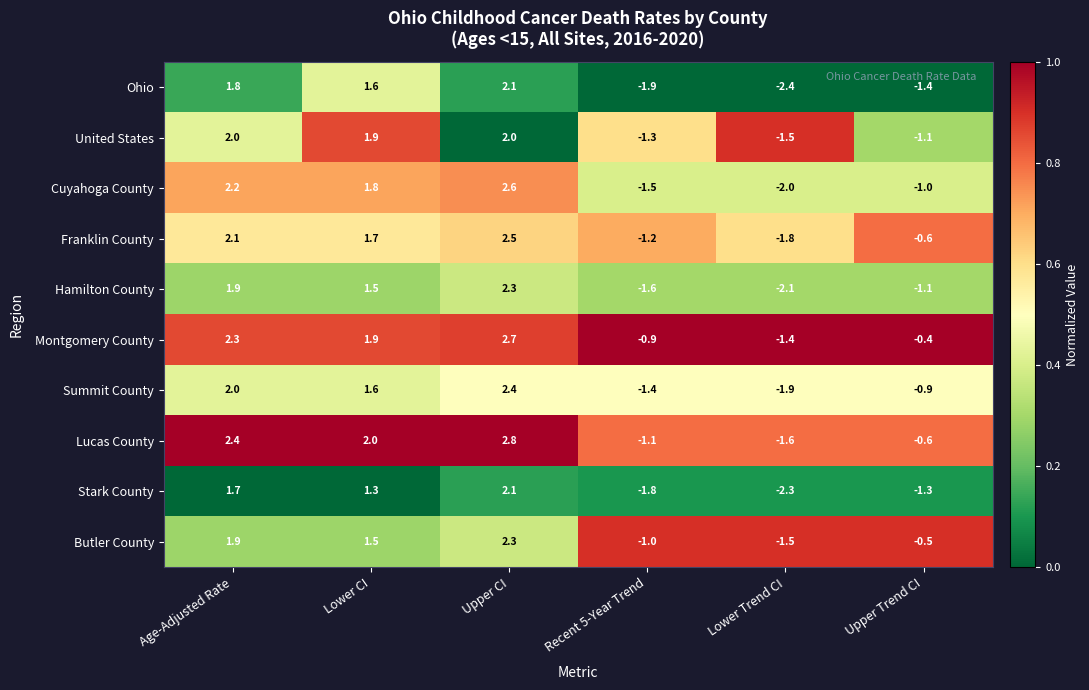

At which category is the sum across all series the highest?

Upper CI